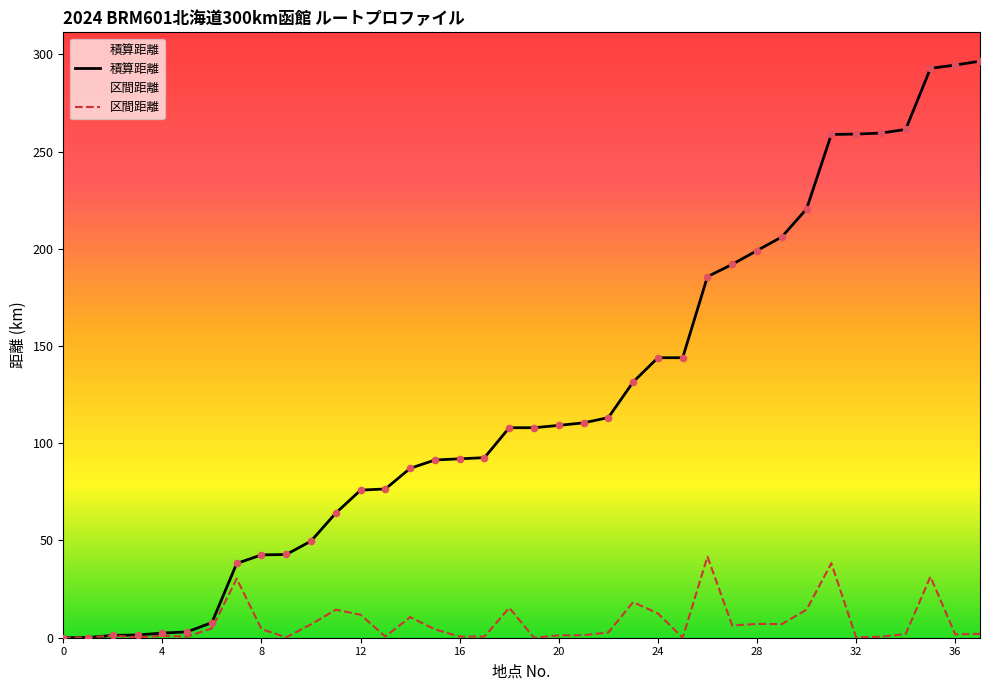

Which series has the largest total across all categories?

積算距離